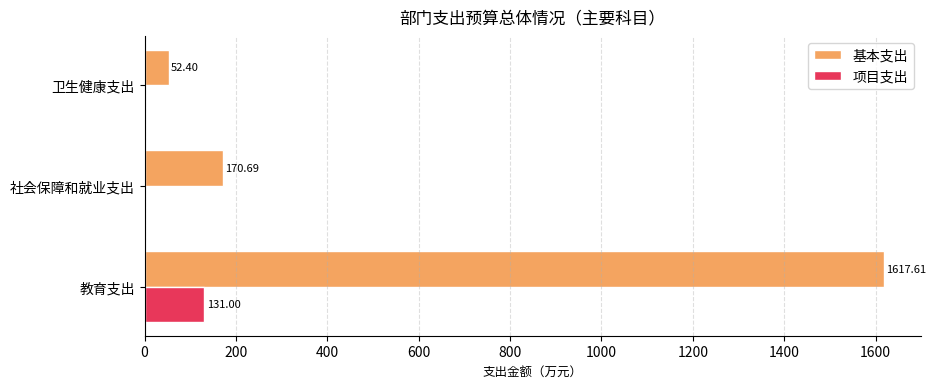

Which category has the highest value in the 基本支出 series?

教育支出